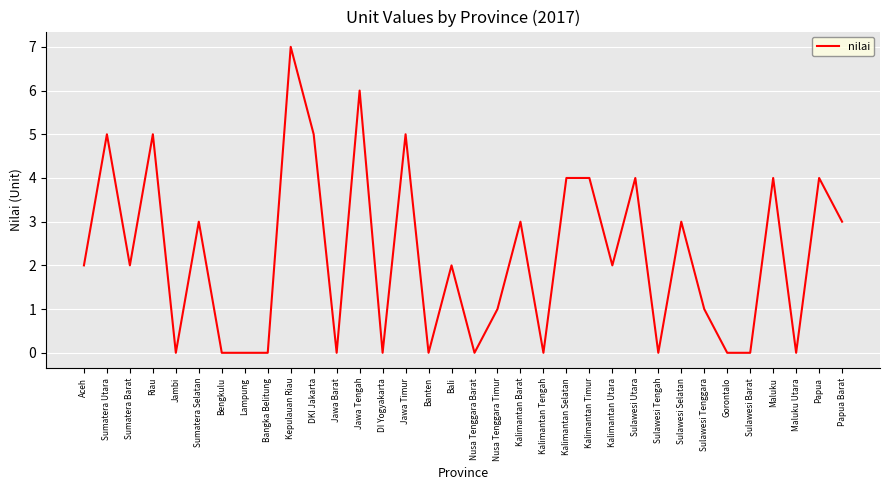

Is it true that the value at Gorontalo is 0?

True